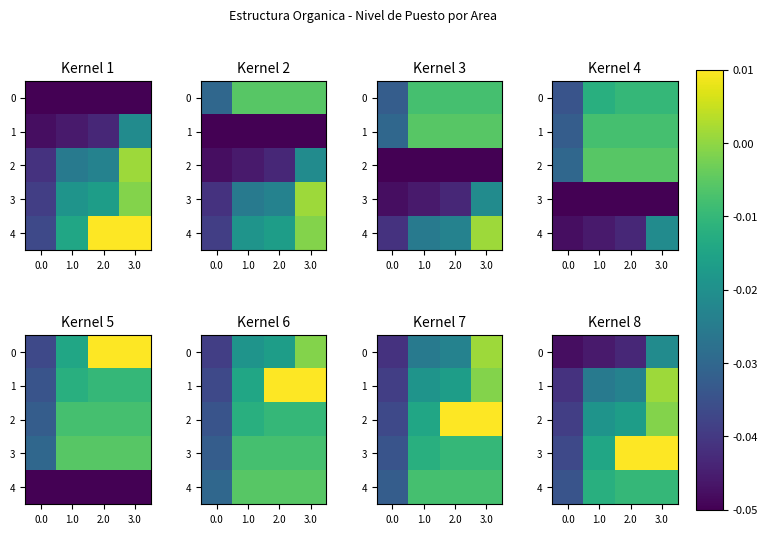

Is the value of 2 at 1.0 greater than the value of 4 at 3.0?

No